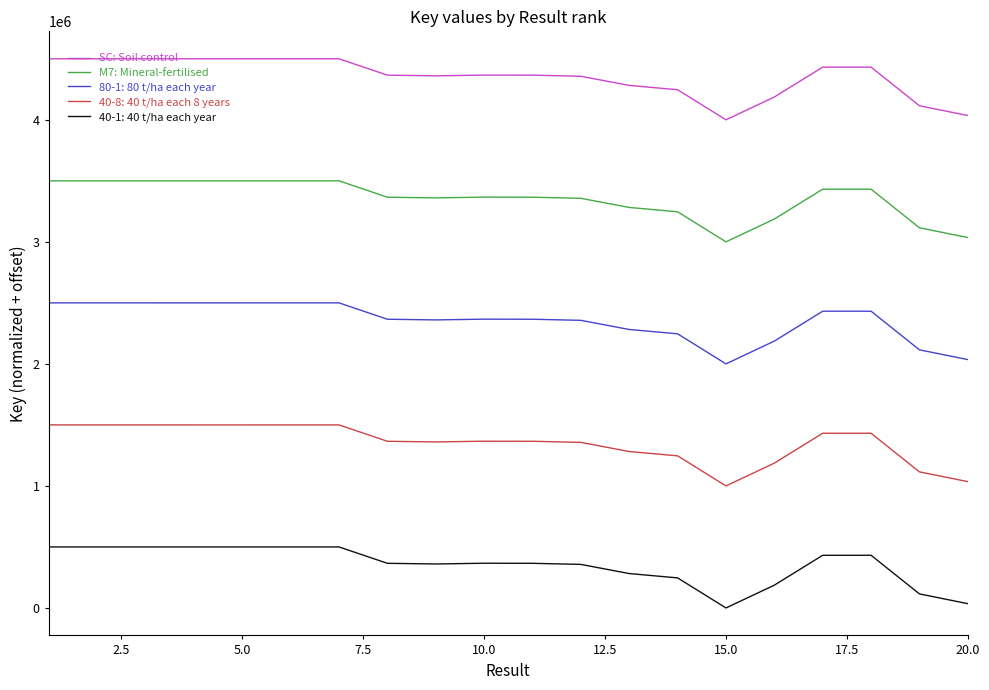

What is the difference between the maximum and minimum values in the M7: Mineral-fertilised series?

500000.0